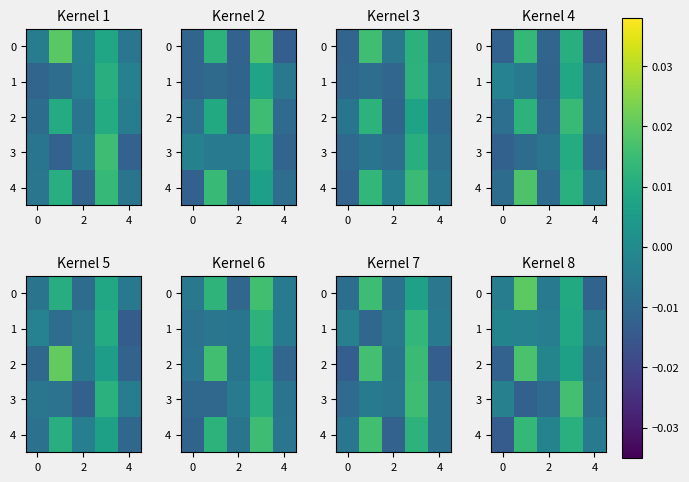

How many values in the row_1 series are below 0?

4